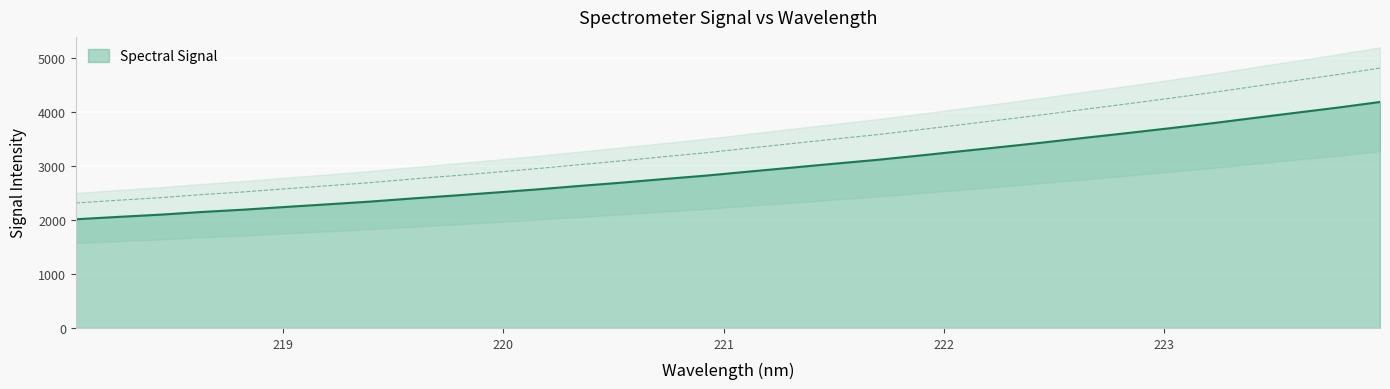

What is the sum of the values at 218.2508 and 218.0596?

4069.6